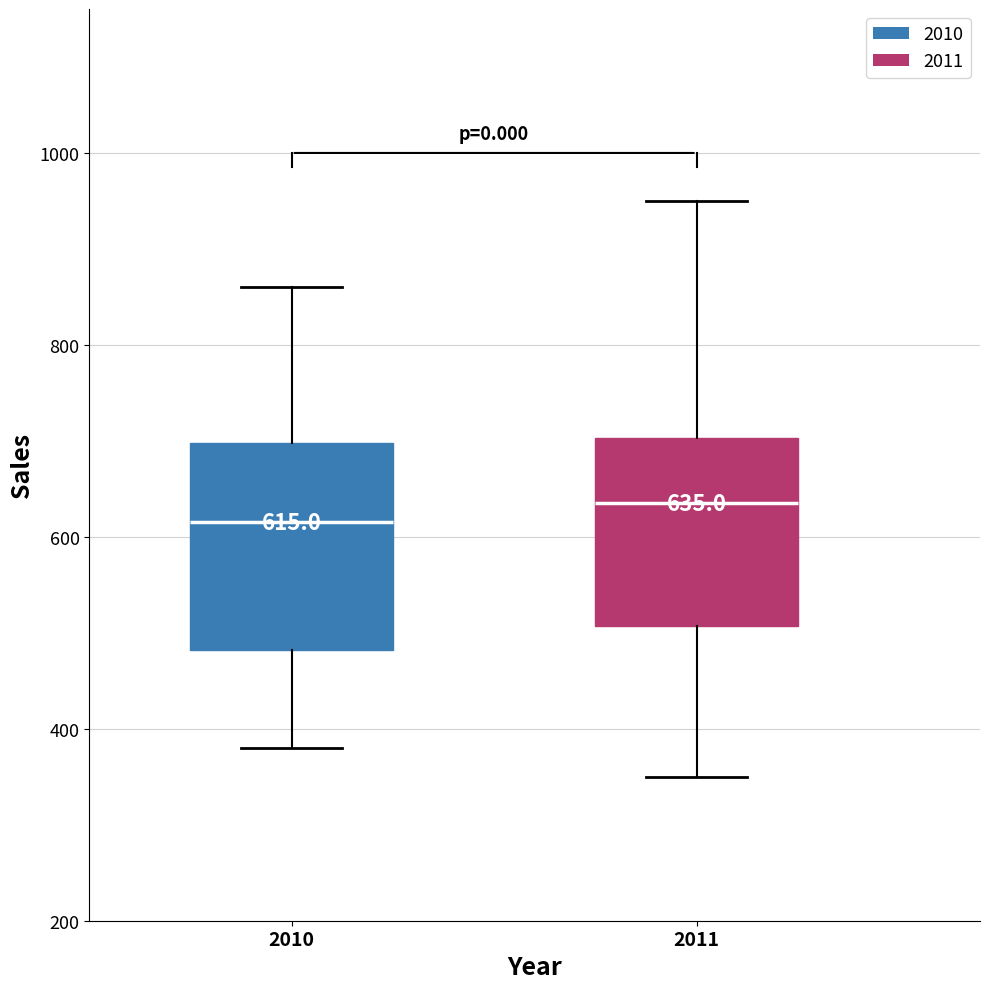

Which box is the tallest, from its lower edge to its upper edge?

2010